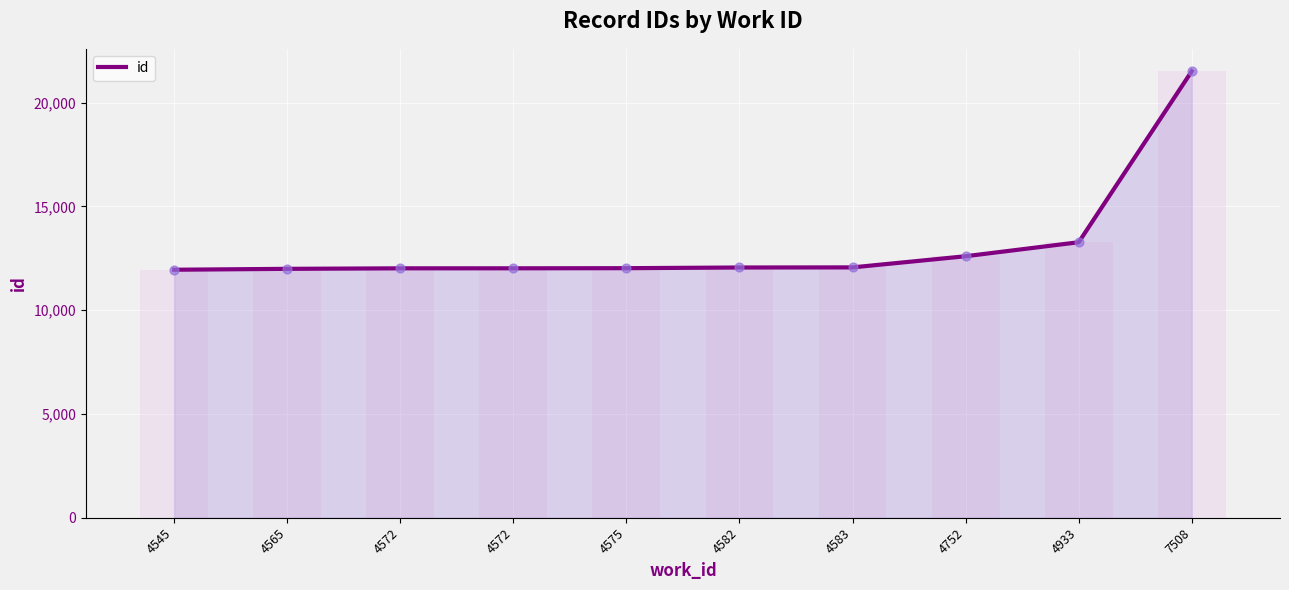

What is the change in value from 4572 to 4582?

+40